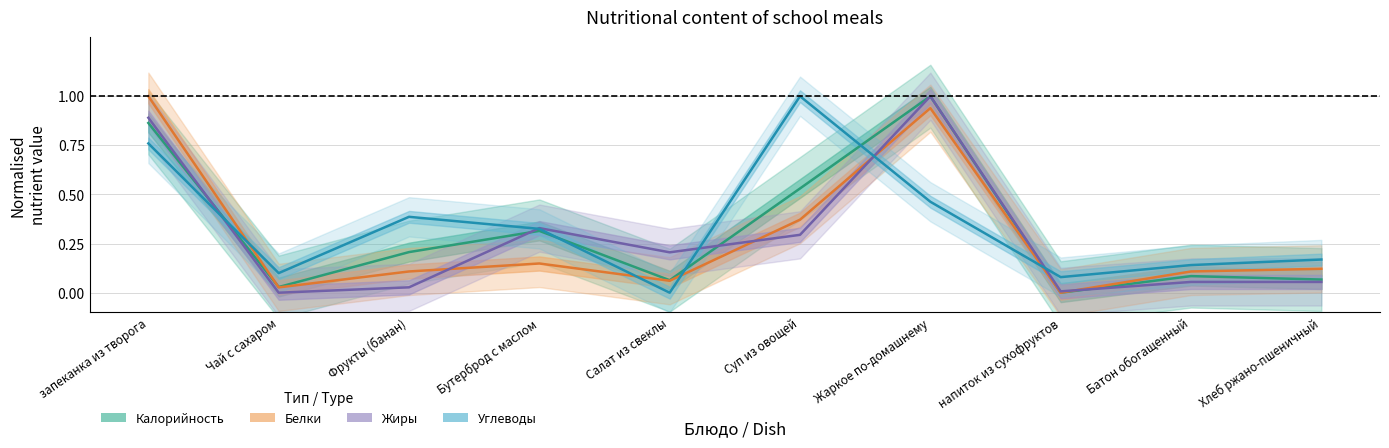

Reading left to right, list all the values displayed in this chart.

Калорийность: 0.9	0.0	0.2	0.3	0.1	0.5	1.0	0.0	0.1	0.1
Белки: 1.0	0.0	0.1	0.1	0.1	0.4	0.9	0.0	0.1	0.1
Жиры: 0.9	0.0	0.0	0.3	0.2	0.3	1.0	0.0	0.1	0.1
Углеводы: 0.8	0.1	0.4	0.3	0.0	1.0	0.5	0.1	0.1	0.2